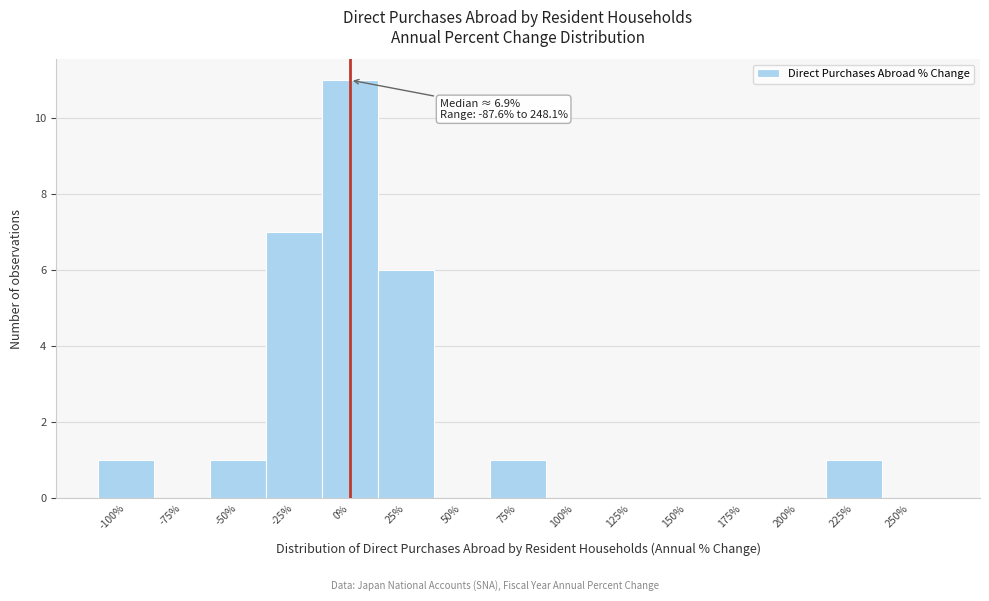

Reading left to right, list all the values displayed in this chart.

-100%=1	-75%=0	-50%=1	-25%=7	0%=11	25%=6	50%=0	75%=1	100%=0	125%=0	150%=0	175%=0	200%=0	225%=1	250%=0